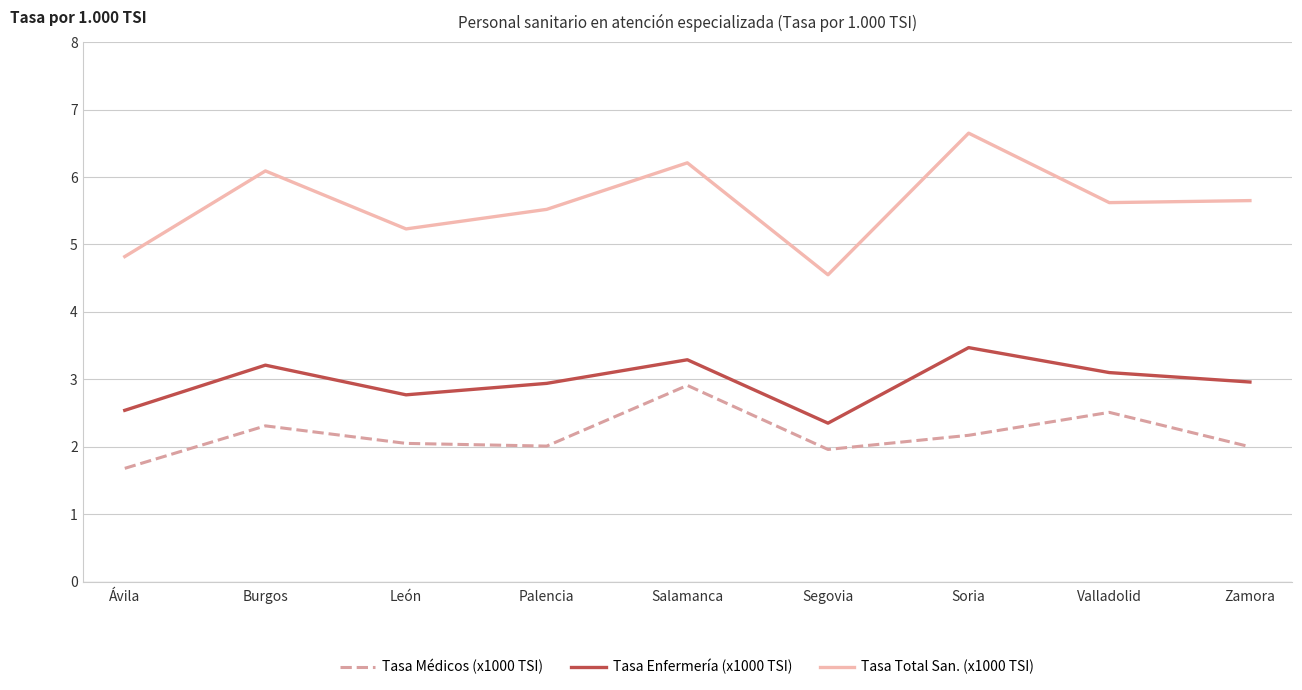

At which label does Tasa Médicos (x1000 TSI) first exceed 2?

Burgos